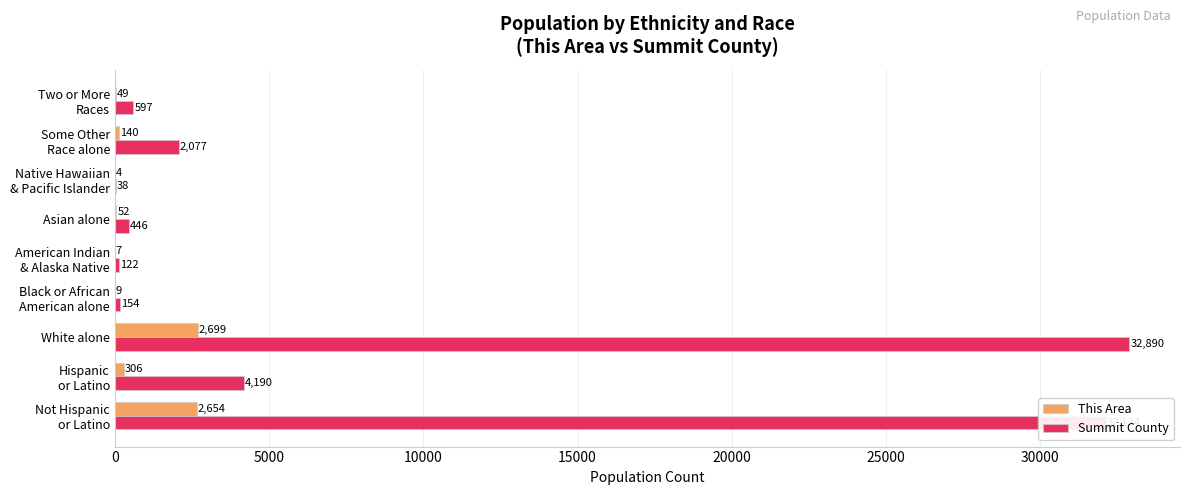

Which series has the largest total across all categories?

Summit County